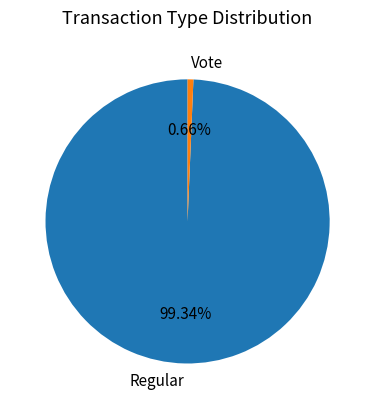

Does any single category account for the majority?

Yes